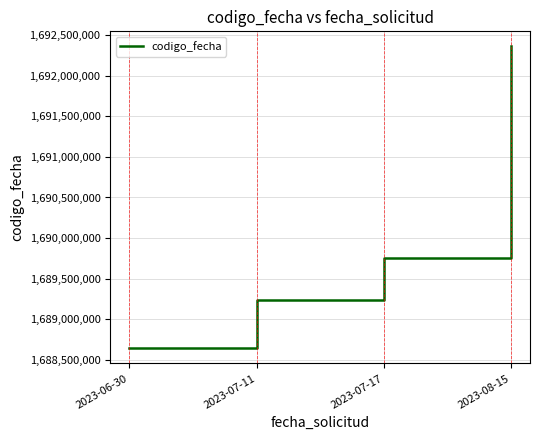

List the labels in order of value, largest first.

2023-08-15, 2023-07-17, 2023-07-11, 2023-06-30